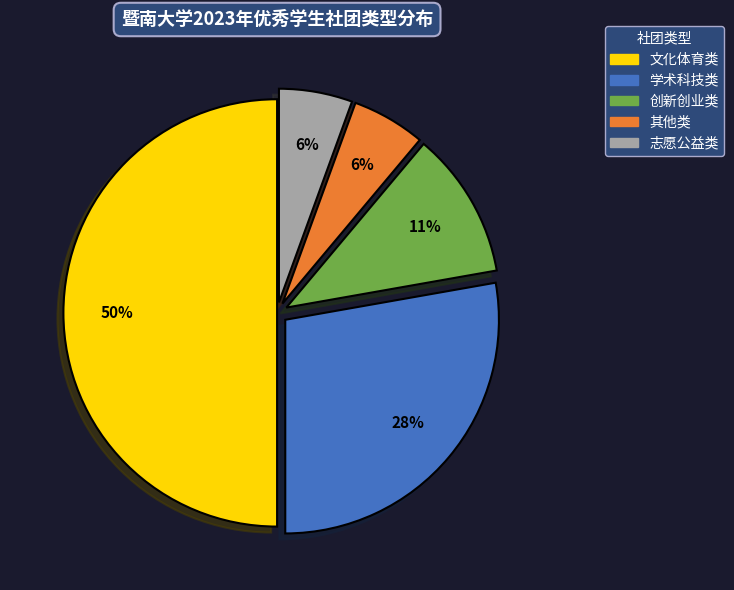

Approximately how many times larger is the value at 学术科技类 compared to 创新创业类?

2.5